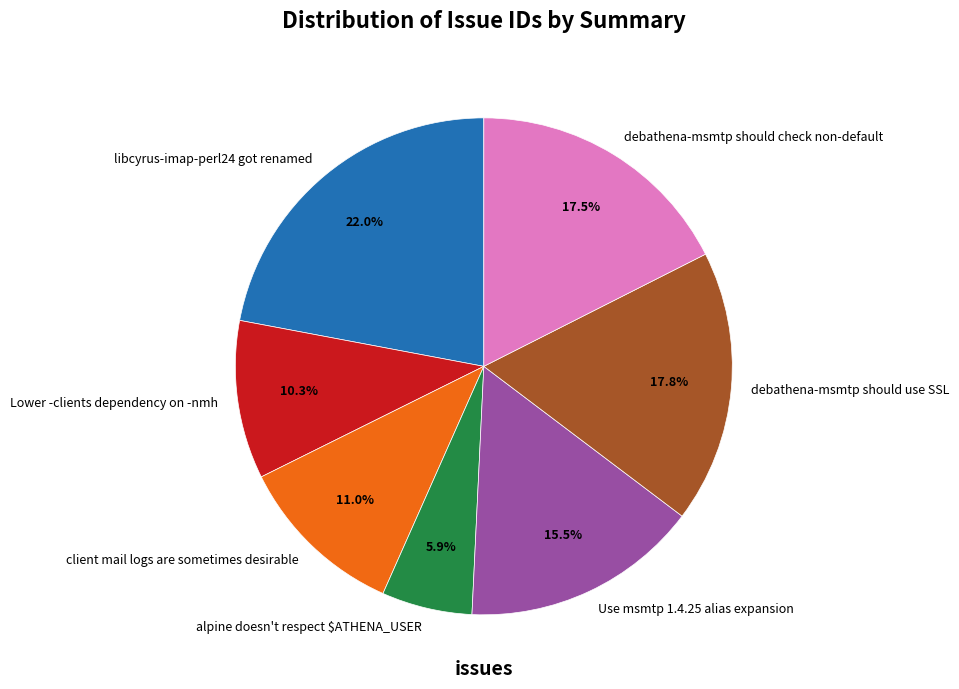

Combined, what portion of the pie is client mail logs are sometimes desirable and libcyrus-imap-perl24 got renamed?

33.0%